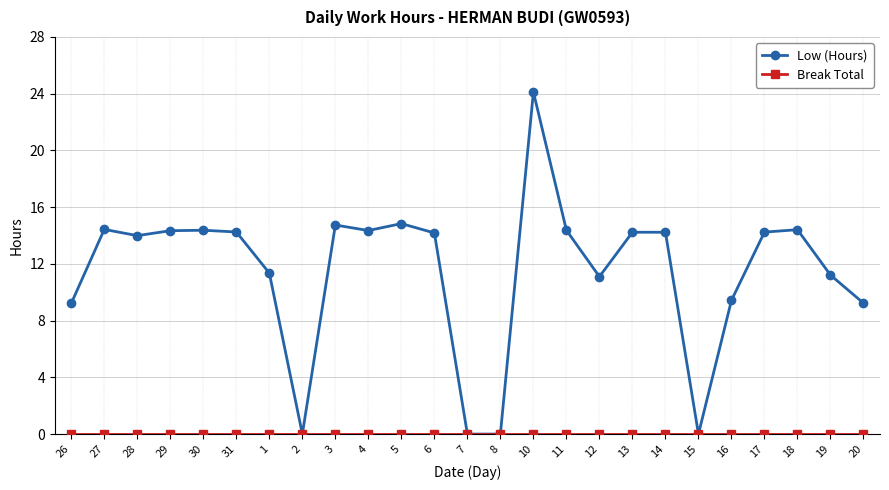

True or false: Low (Hours) has a value of 23.3 at 11.

False